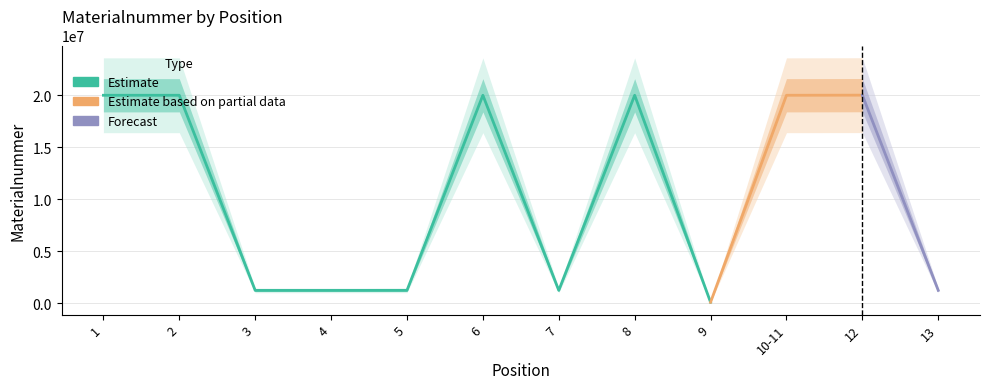

Rank the categories by value from lowest to highest.

9, 7, 3, 4, 13, 5, 1, 2, 8, 10-11, 6, 12